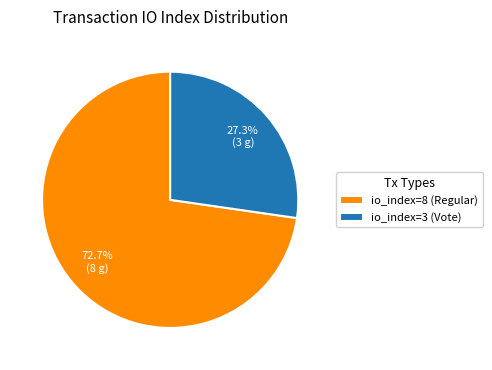

What is the ratio of the value at io_index=8 (Regular) to the value at io_index=3 (Vote)?

2.7